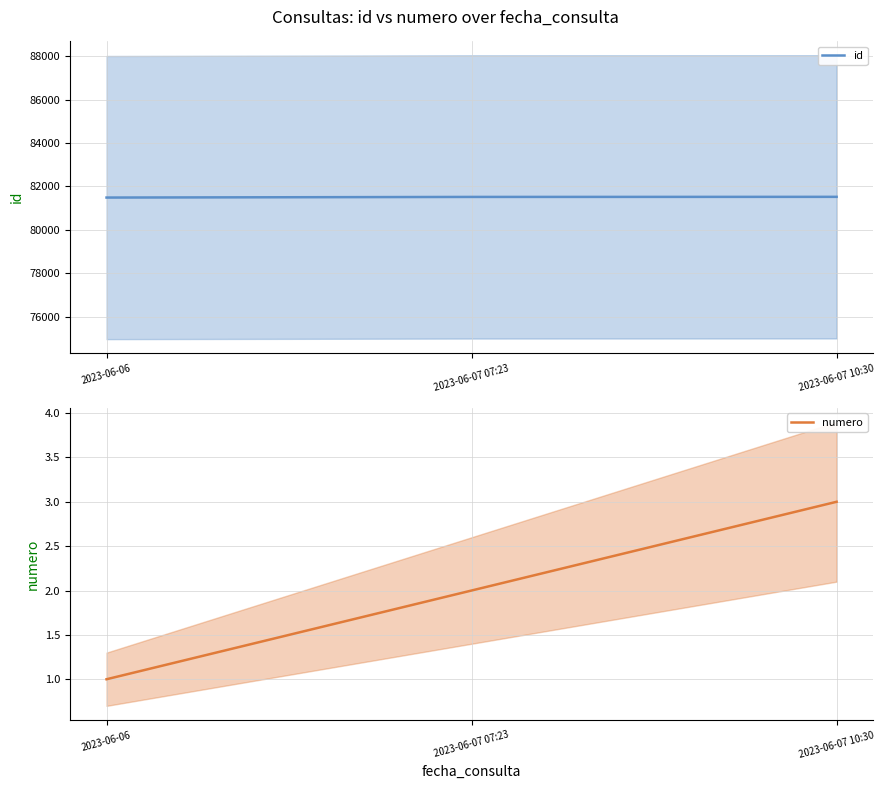

How many numero values are between 1 and 3?

3